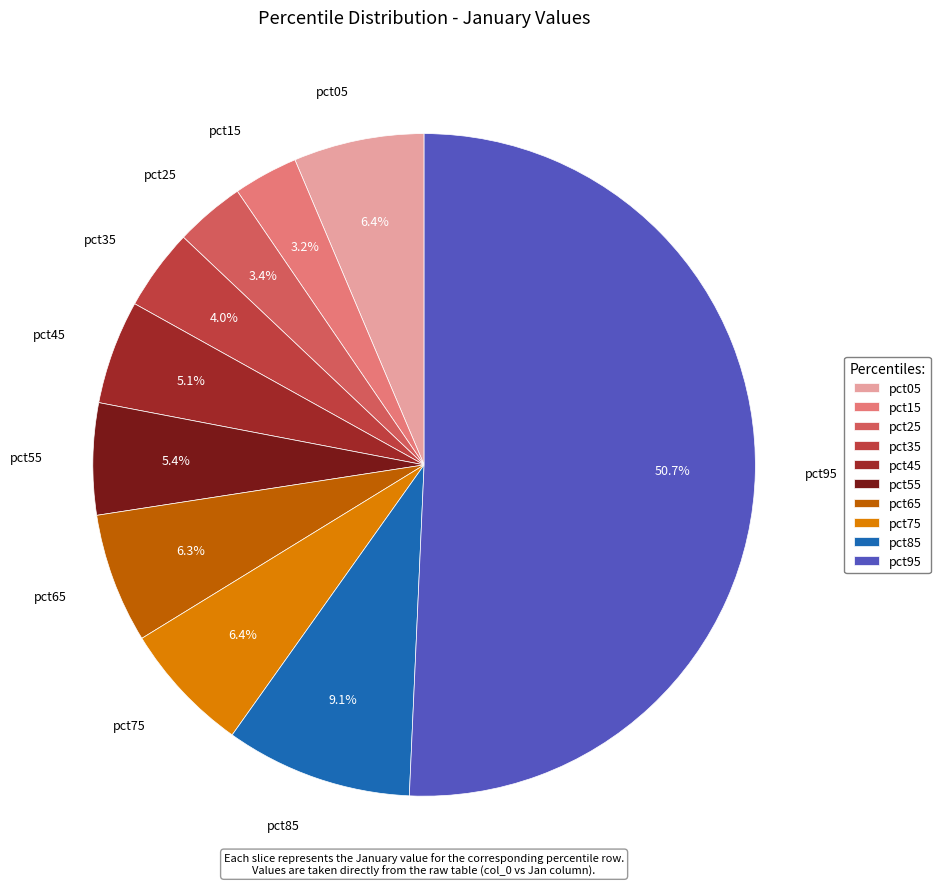

Does pct25 represent more than half of the total?

No